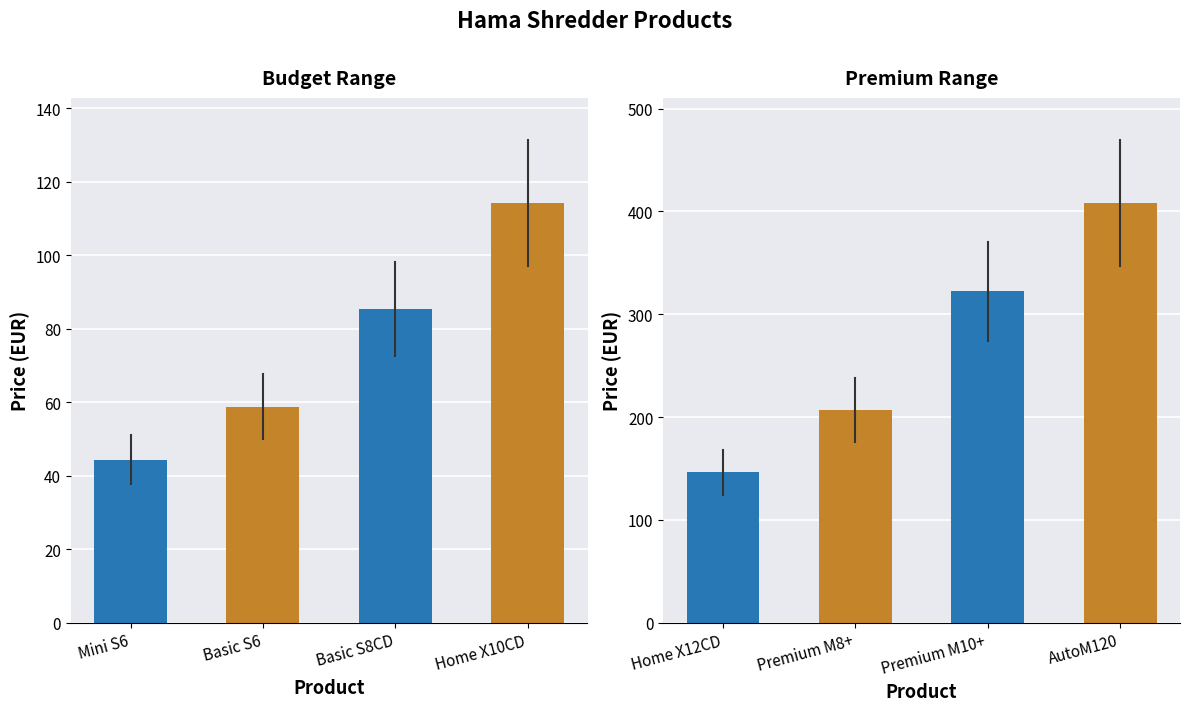

How many values are below 146?

4